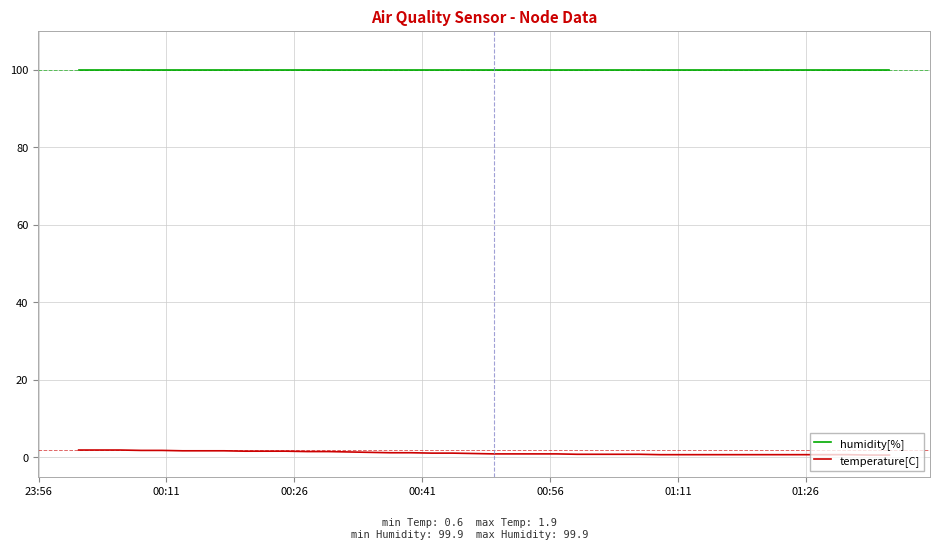

What is the smallest value displayed?

0.6